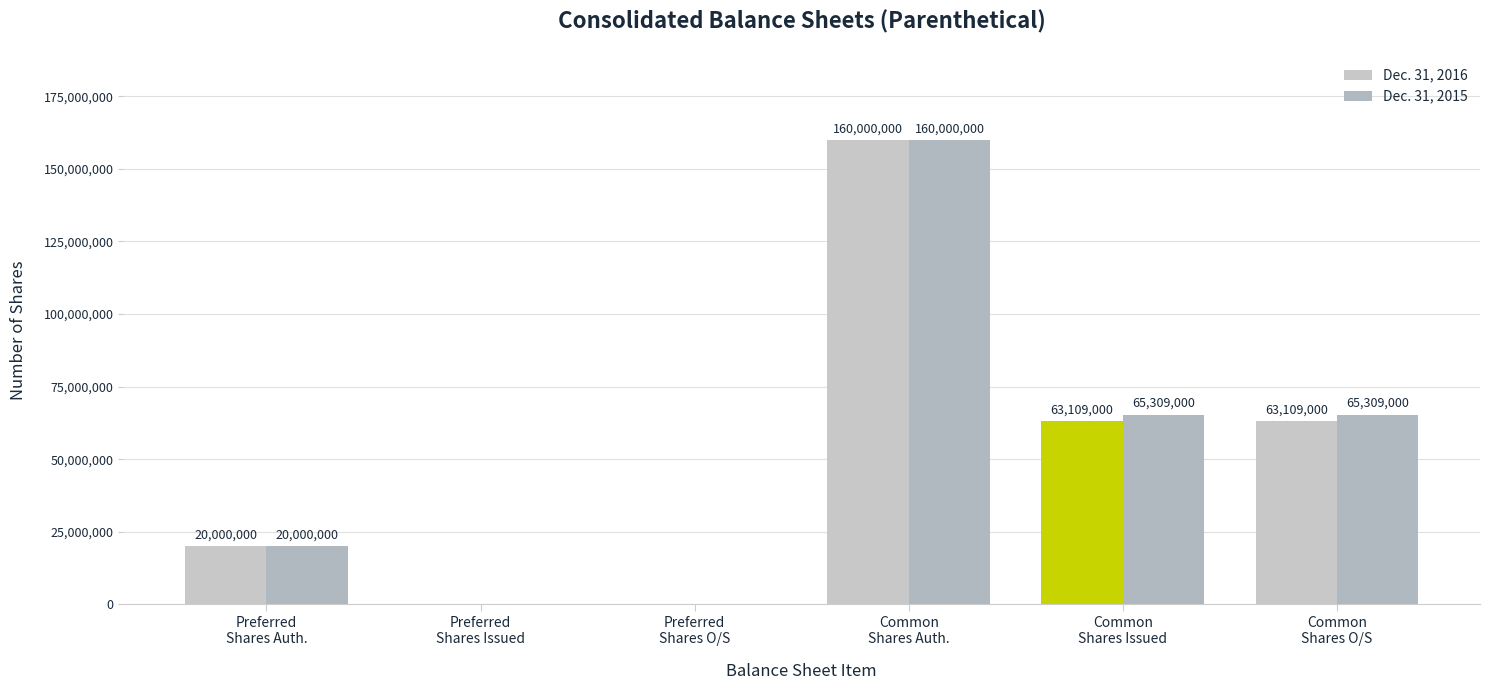

List the series in order of their overall mean, lowest first.

Dec. 31, 2016, Dec. 31, 2015